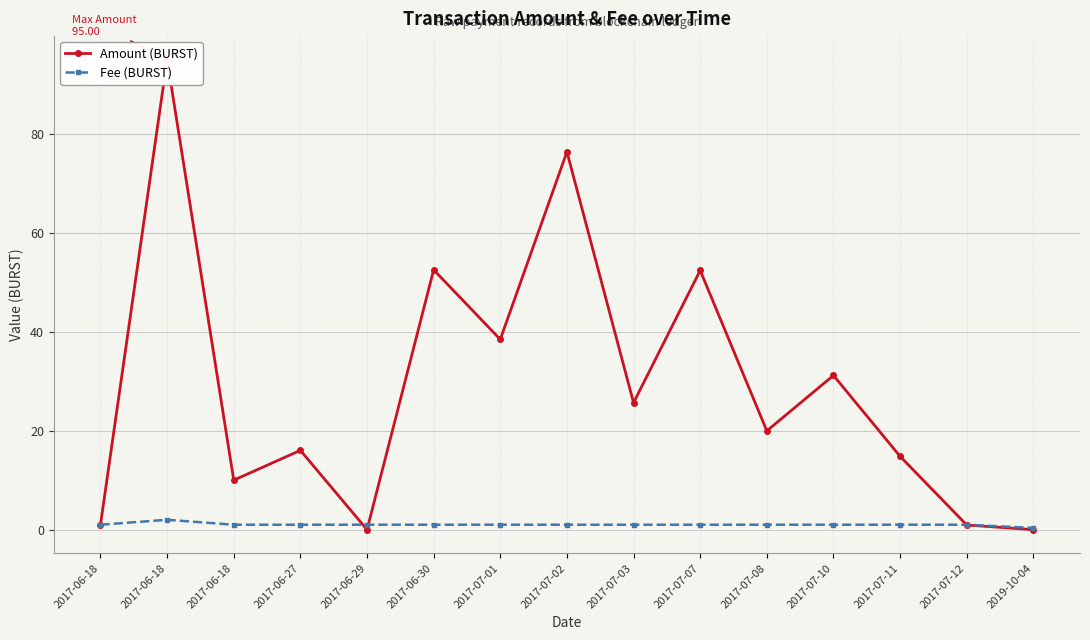

What are all the series names shown in the legend?

Amount (BURST), Fee (BURST)